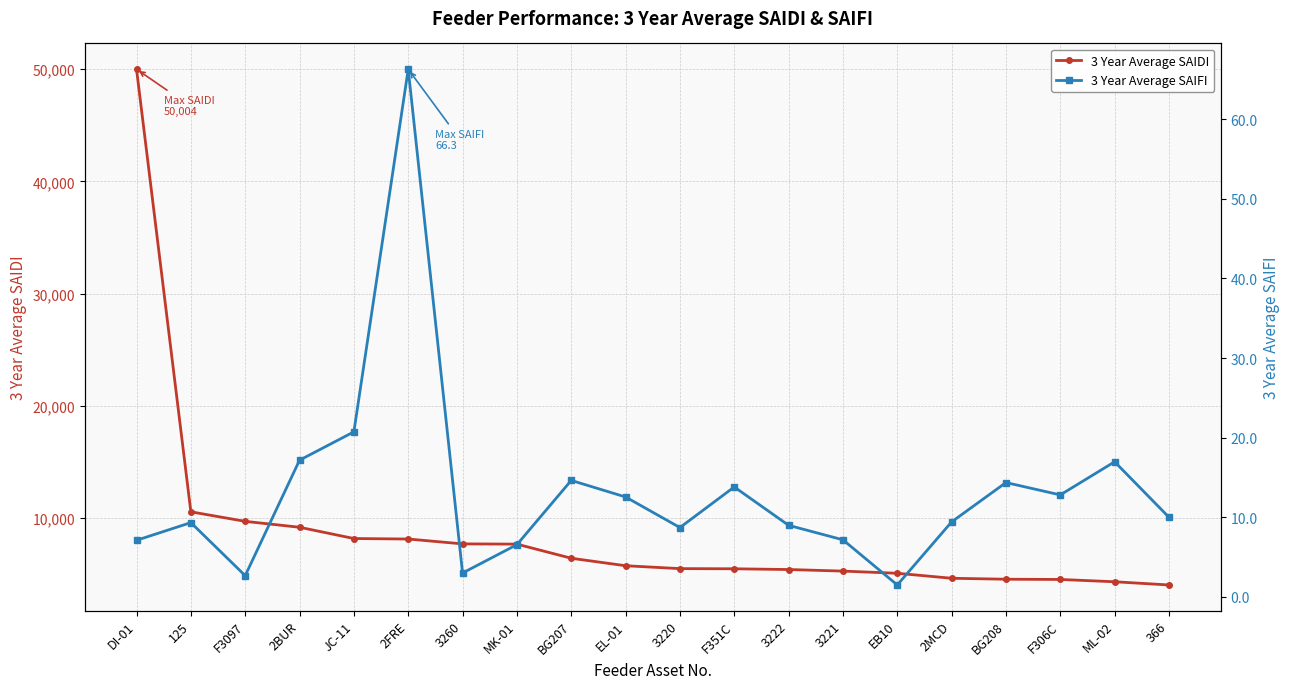

List the series in order of their peak value, lowest first.

3 Year Average SAIFI, 3 Year Average SAIDI